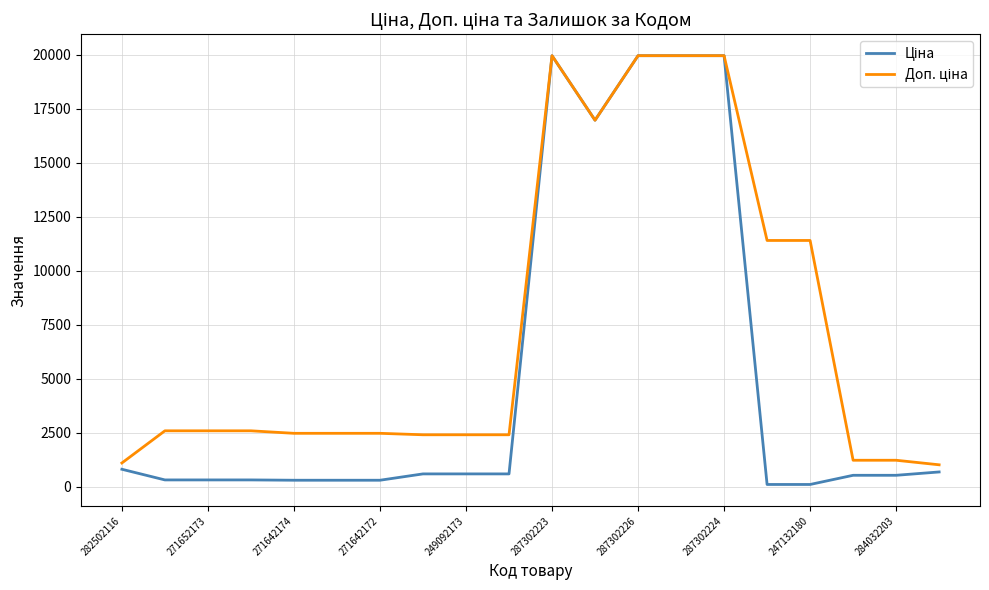

What is the greatest value displayed?

19964.2